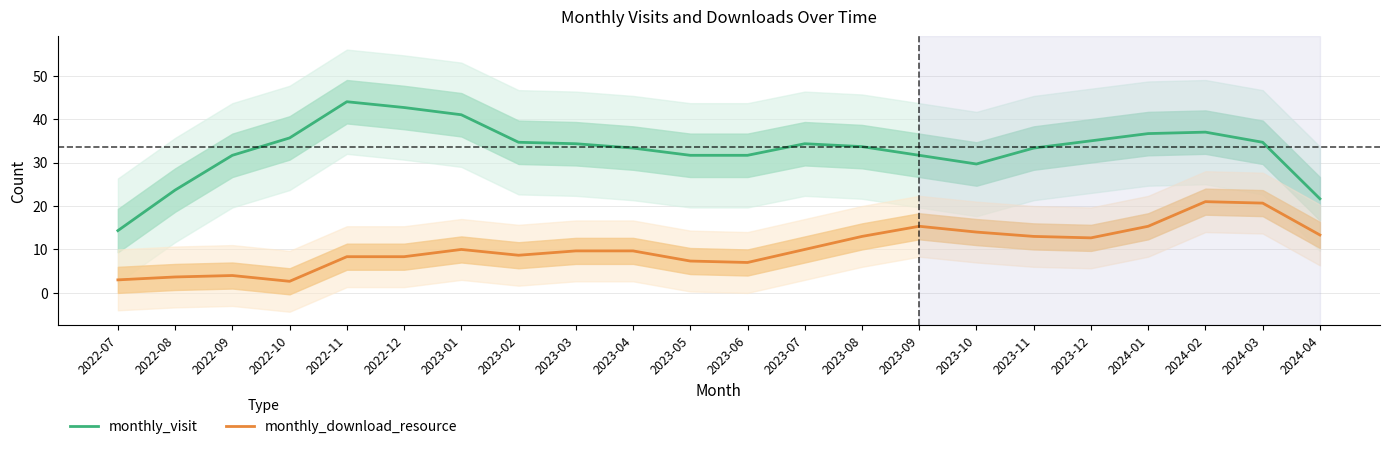

What is the sum of the monthly_visit values at 2023-04 and 2024-04?

55.0